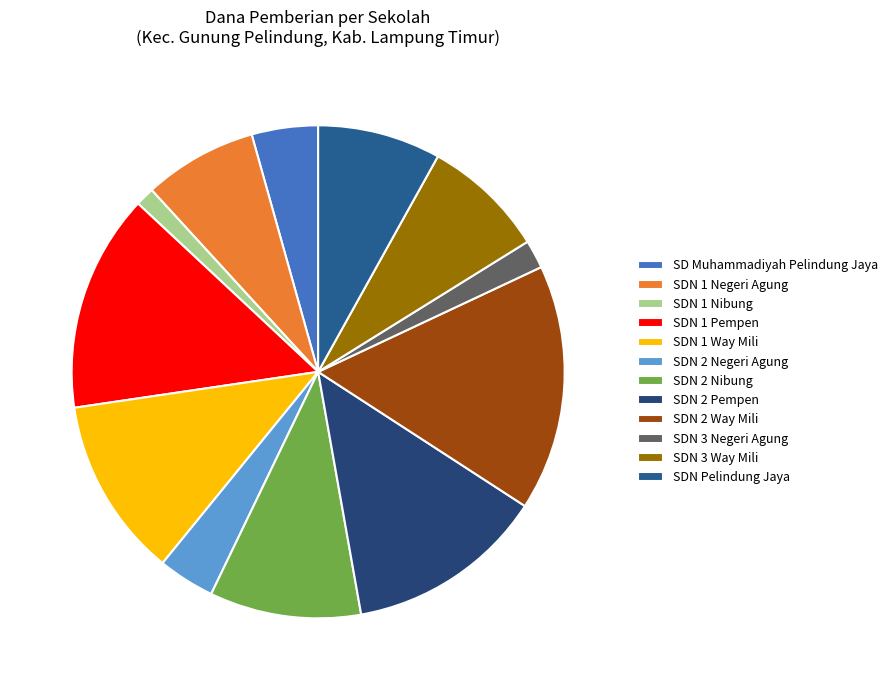

How many segments does this pie chart have?

12